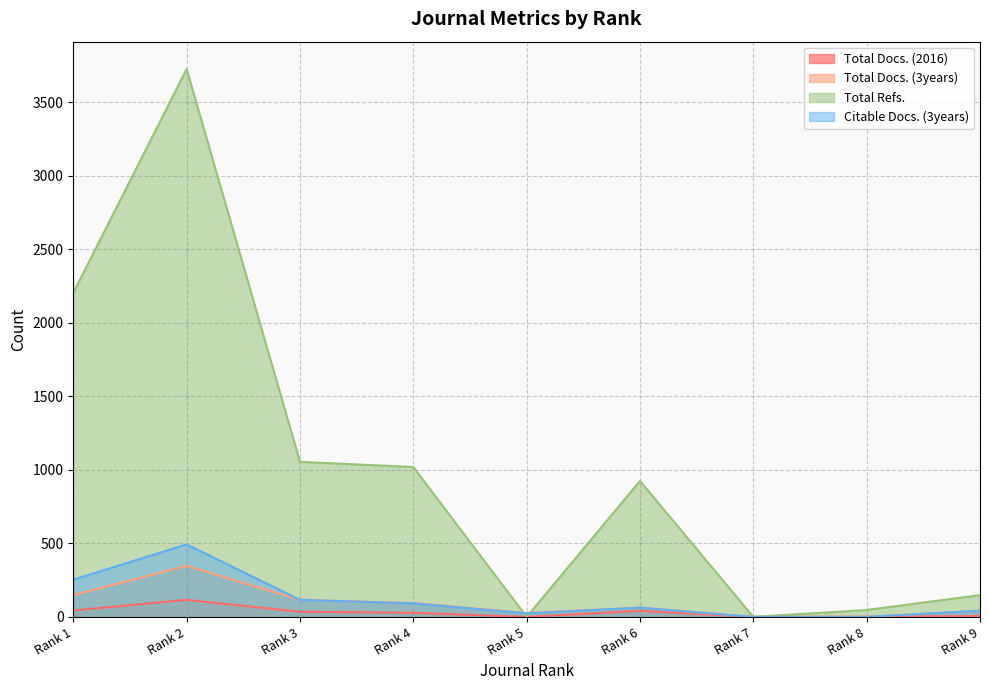

Rank the categories by Citable Docs. (3years) value from highest to lowest.

Rank 2, Rank 1, Rank 3, Rank 4, Rank 6, Rank 9, Rank 5, Rank 7, Rank 8